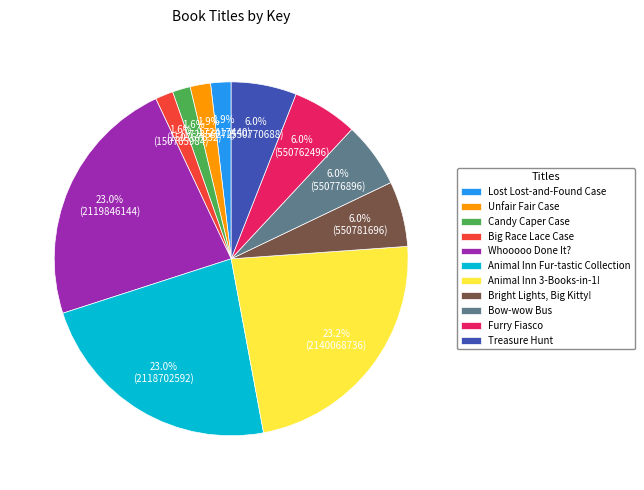

How many segments does this pie chart have?

11